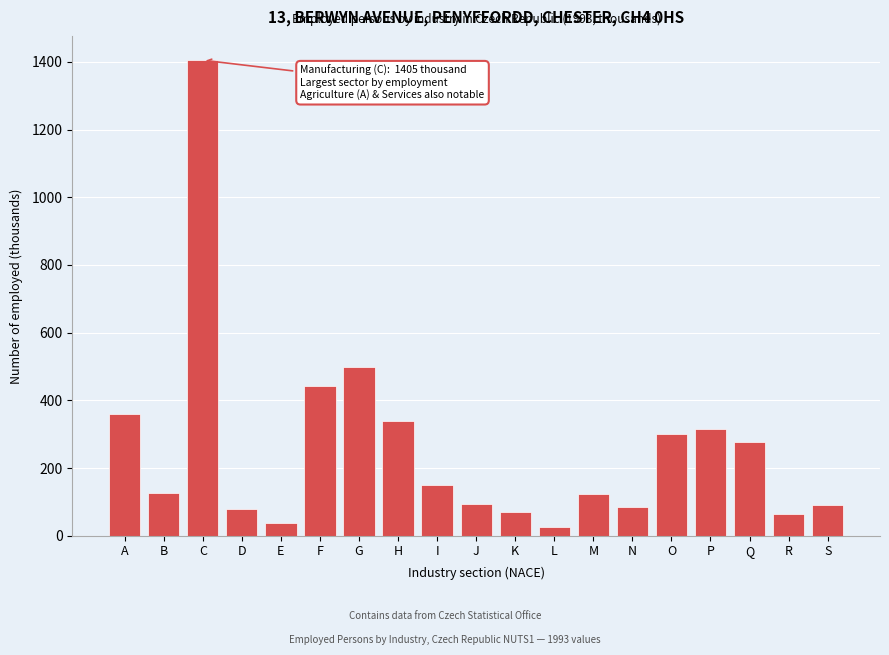

Which has a higher value, J or R?

J